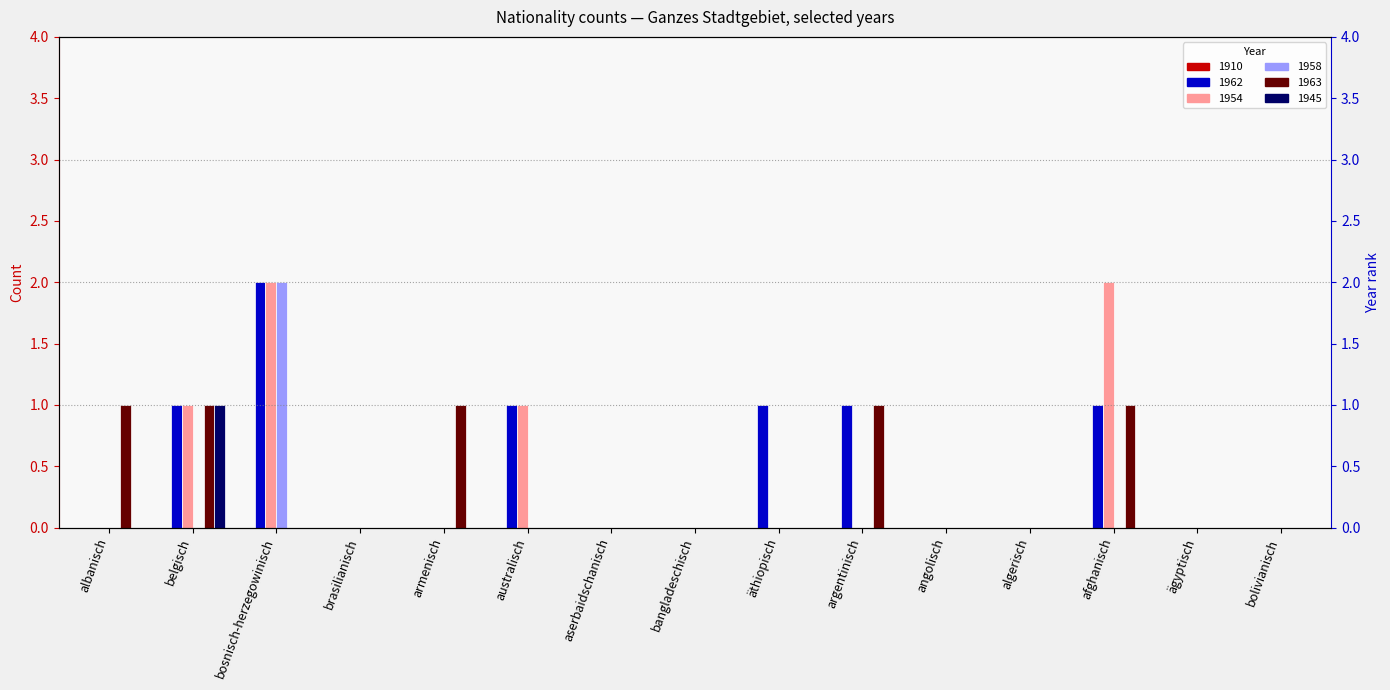

What is the difference between the maximum and minimum values in the 1962 series?

2